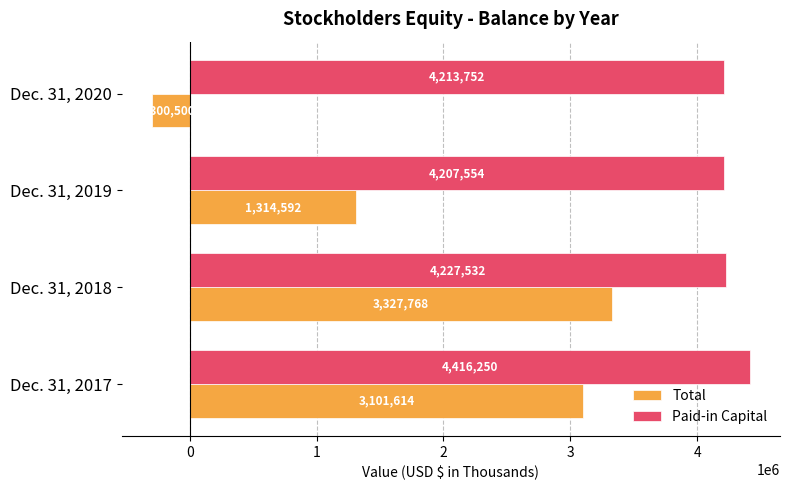

At Dec. 31, 2019, list the series in order from largest to smallest.

Paid-in Capital, Total